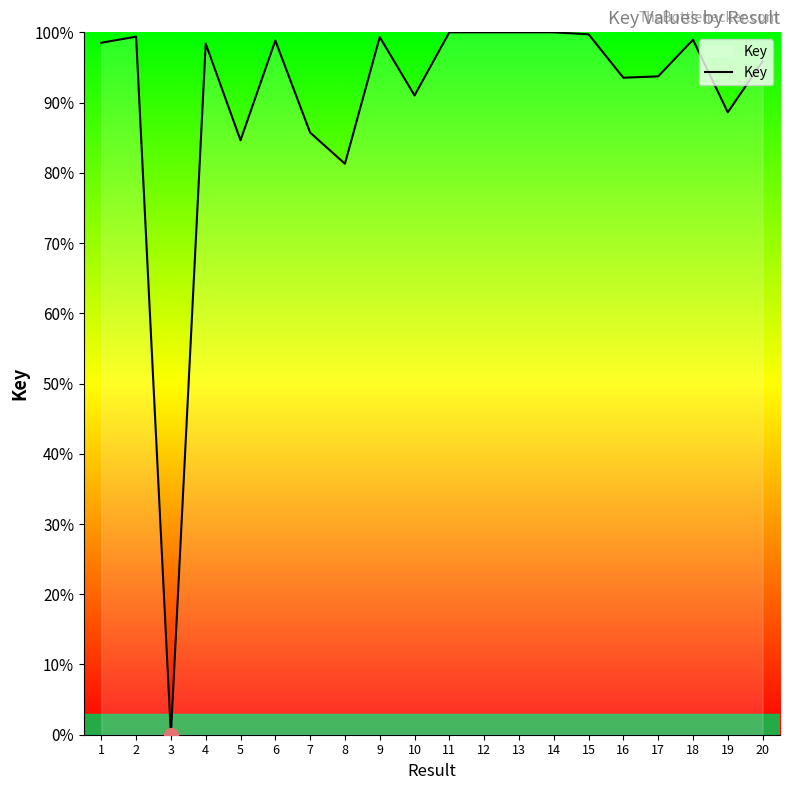

What is the greatest value displayed?

100.0